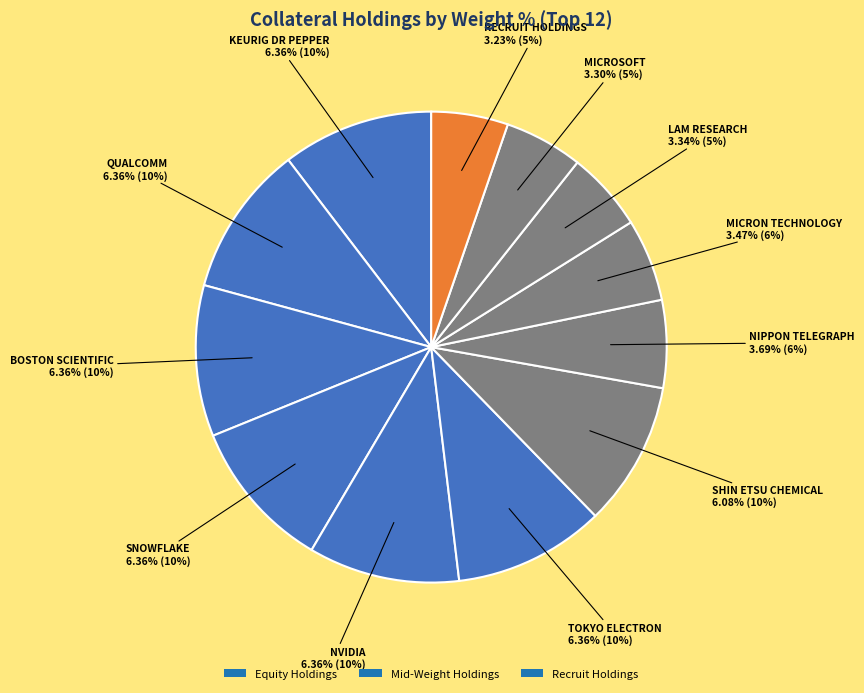

Combined, what portion of the pie is QUALCOMM and MICROSOFT?

15.8%